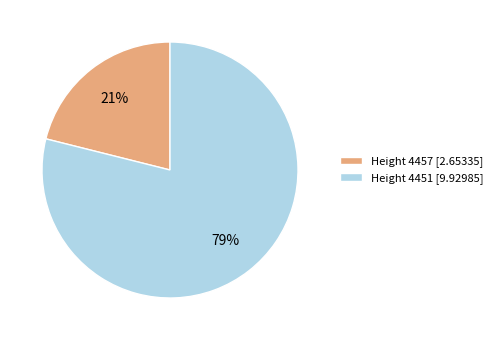

Do Height 4451 [9.92985] and Height 4457 [2.65335] together represent more than half of the pie?

Yes